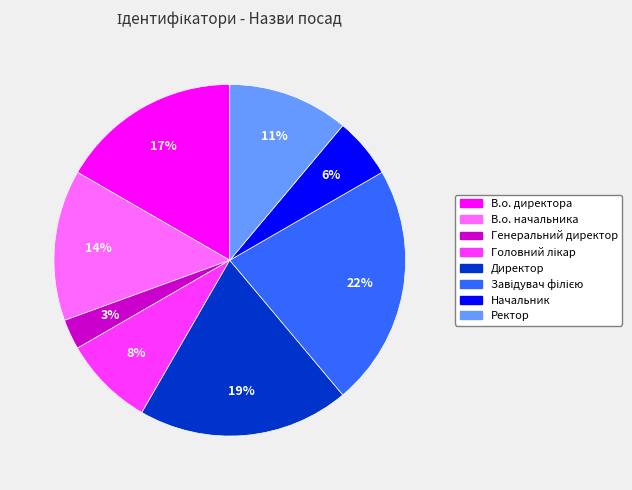

The Начальник slice represents 6% of the pie. True or false?

True